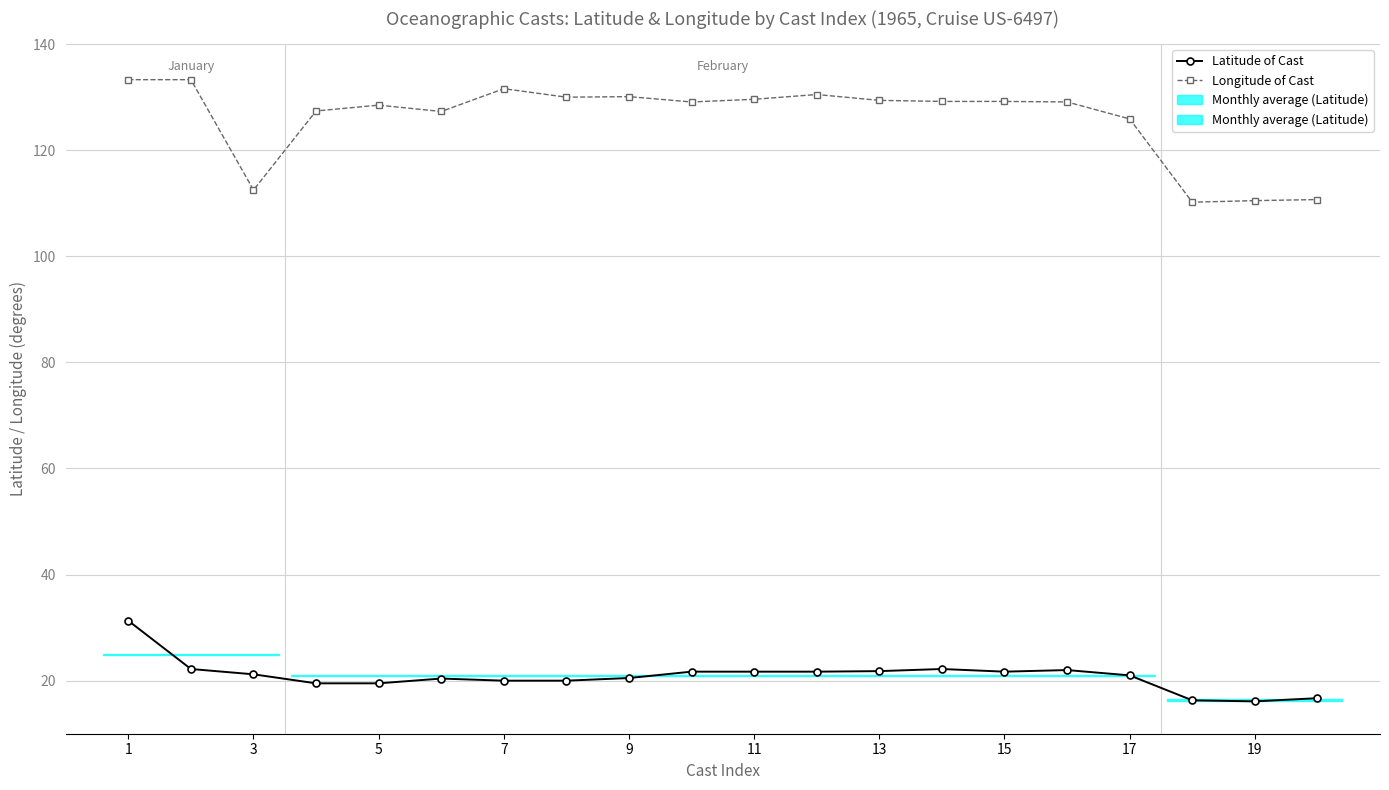

Does the chart display data point markers on the line(s)?

Yes